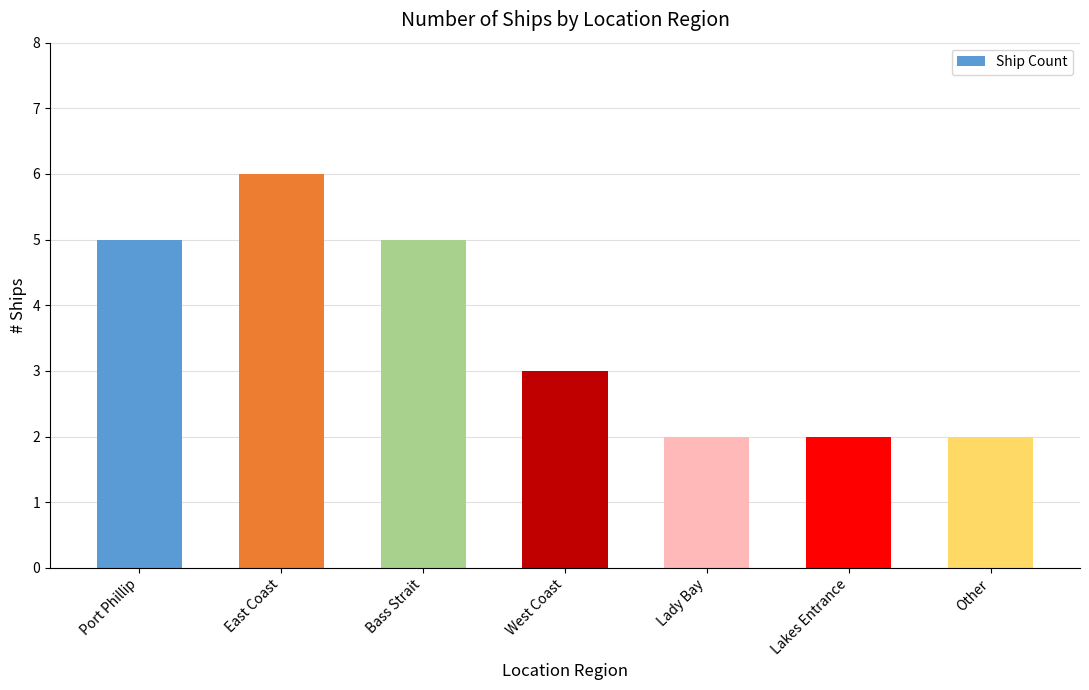

Where does the data first go above 3?

Port Phillip